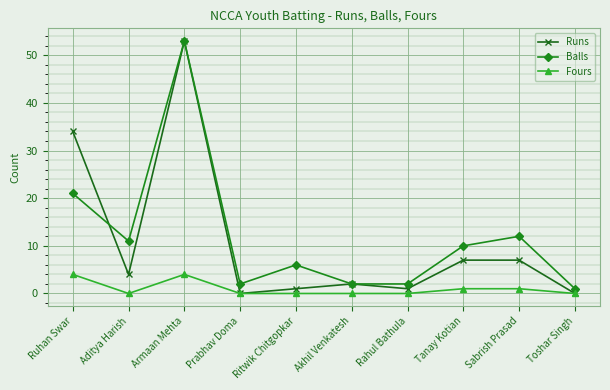

Reading right to left, extract all data points from this chart.

Runs: Toshar Singh=0	Sabrish Prasad=7	Tanay Kotian=7	Rahul Bathula=1	Akhil Venkatesh=2	Ritwik Chitgopkar=1	Prabhav Doma=0	Armaan Mehta=53	Aditya Harish=4	Ruhan Swar=34
Balls: Toshar Singh=1	Sabrish Prasad=12	Tanay Kotian=10	Rahul Bathula=2	Akhil Venkatesh=2	Ritwik Chitgopkar=6	Prabhav Doma=2	Armaan Mehta=53	Aditya Harish=11	Ruhan Swar=21
Fours: Toshar Singh=0	Sabrish Prasad=1	Tanay Kotian=1	Rahul Bathula=0	Akhil Venkatesh=0	Ritwik Chitgopkar=0	Prabhav Doma=0	Armaan Mehta=4	Aditya Harish=0	Ruhan Swar=4